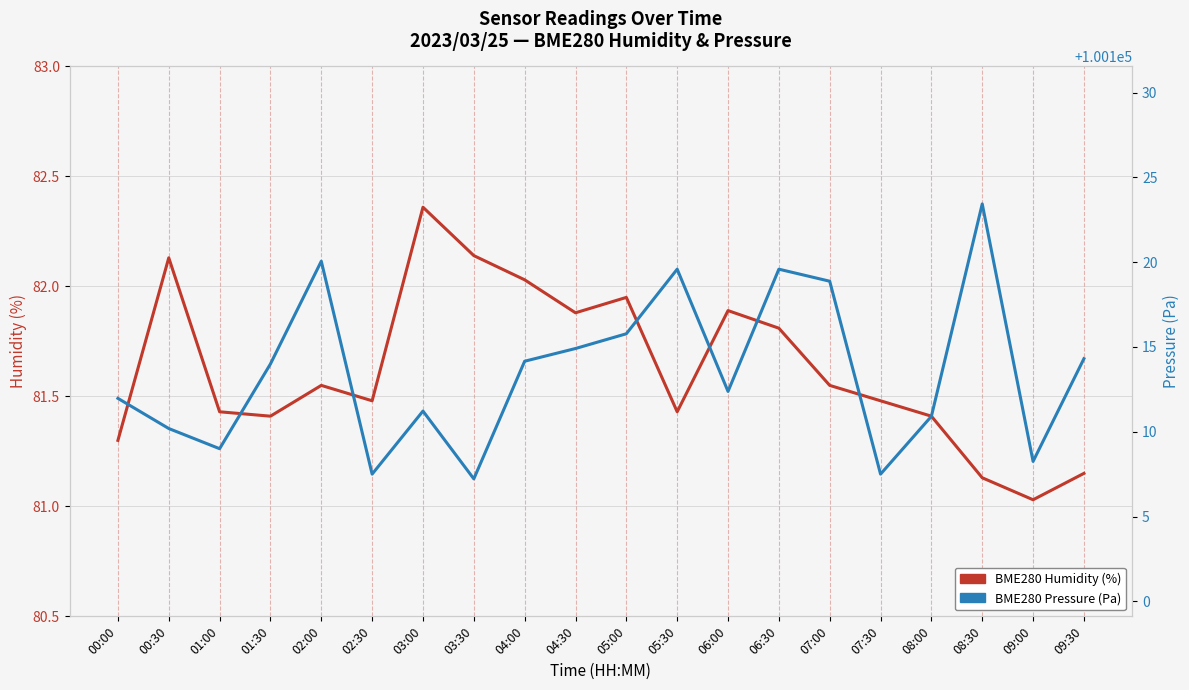

What is the greatest value displayed?

100123.4